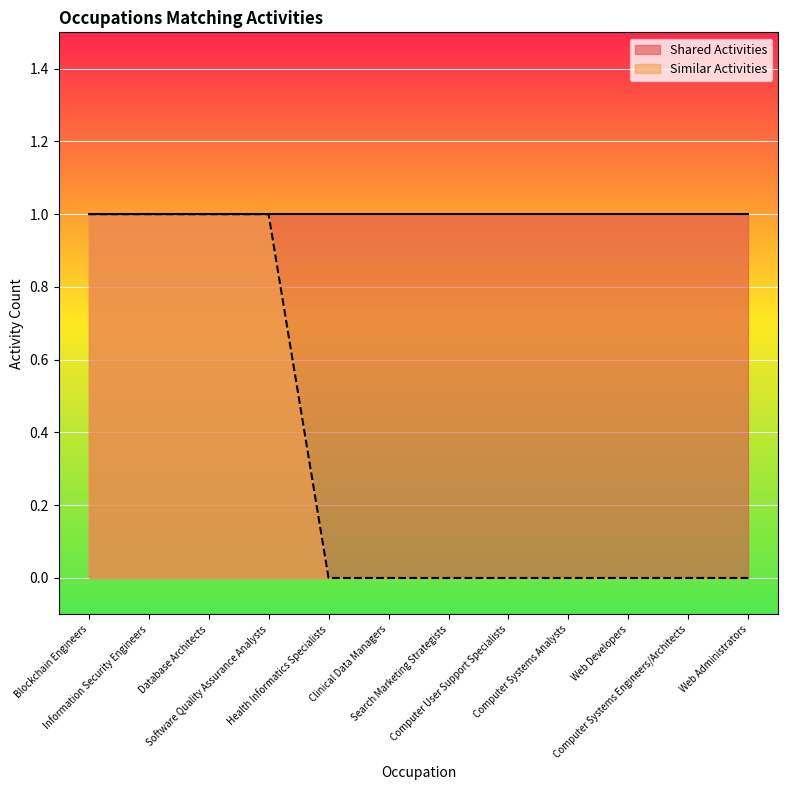

Reading left to right, list all the values displayed in this chart.

Blockchain Engineers=1	Information Security Engineers=1	Database Architects=1	Software Quality Assurance Analysts=1	Health Informatics Specialists=0	Clinical Data Managers=0	Search Marketing Strategists=0	Computer User Support Specialists=0	Computer Systems Analysts=0	Web Developers=0	Computer Systems Engineers/Architects=0	Web Administrators=0